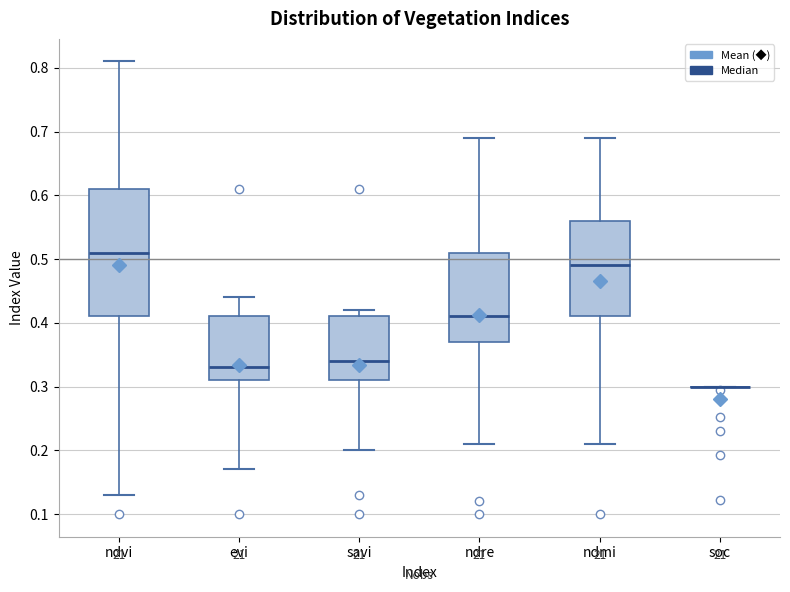

Comparing the boxes themselves (not the whiskers), which one is the tallest?

ndvi